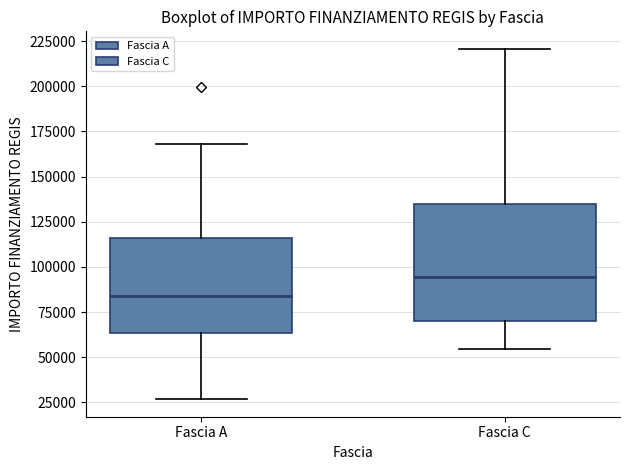

Which box is the tallest, from its lower edge to its upper edge?

Fascia C